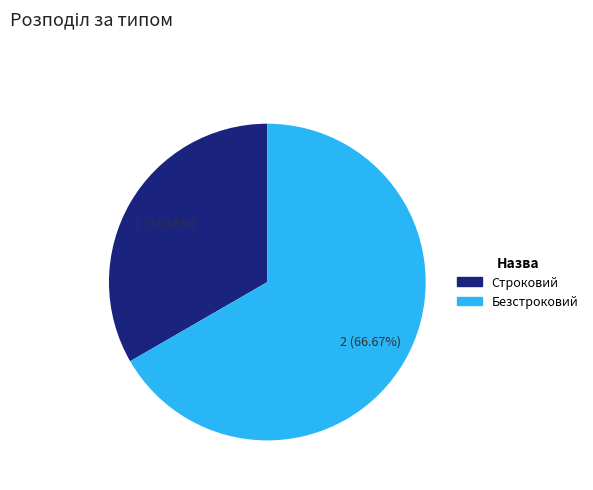

Do Безстроковий and Строковий together represent more than half of the pie?

Yes